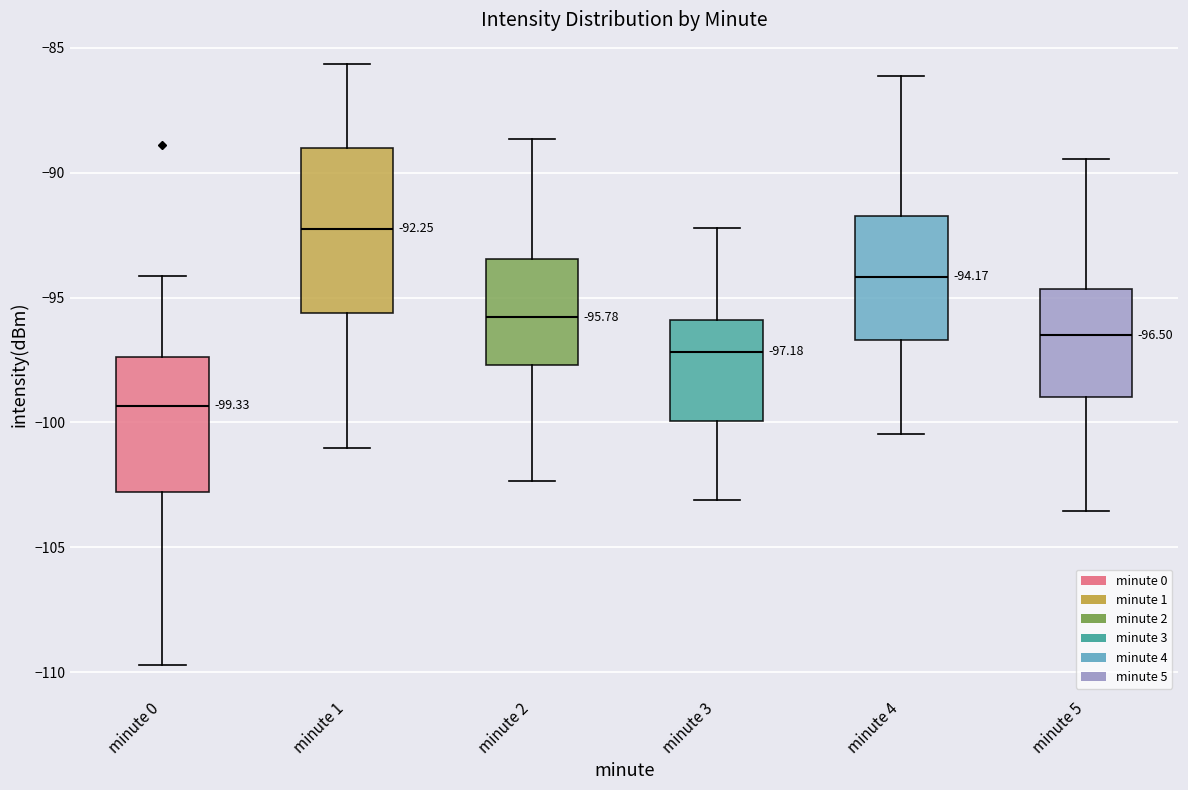

Which box is the tallest, from its lower edge to its upper edge?

minute 1